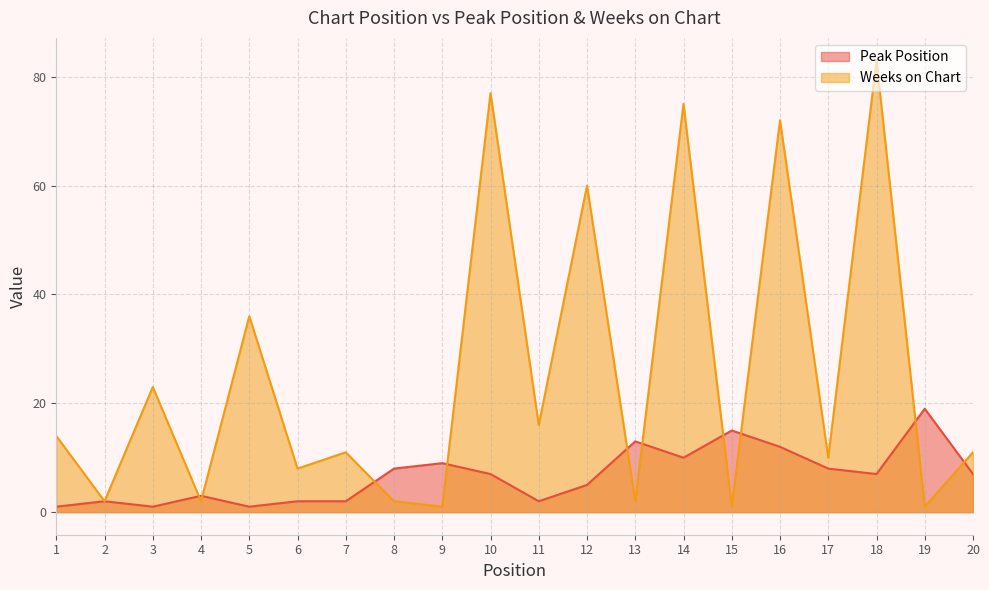

How many interior local peaks does the Peak Position series have?

6